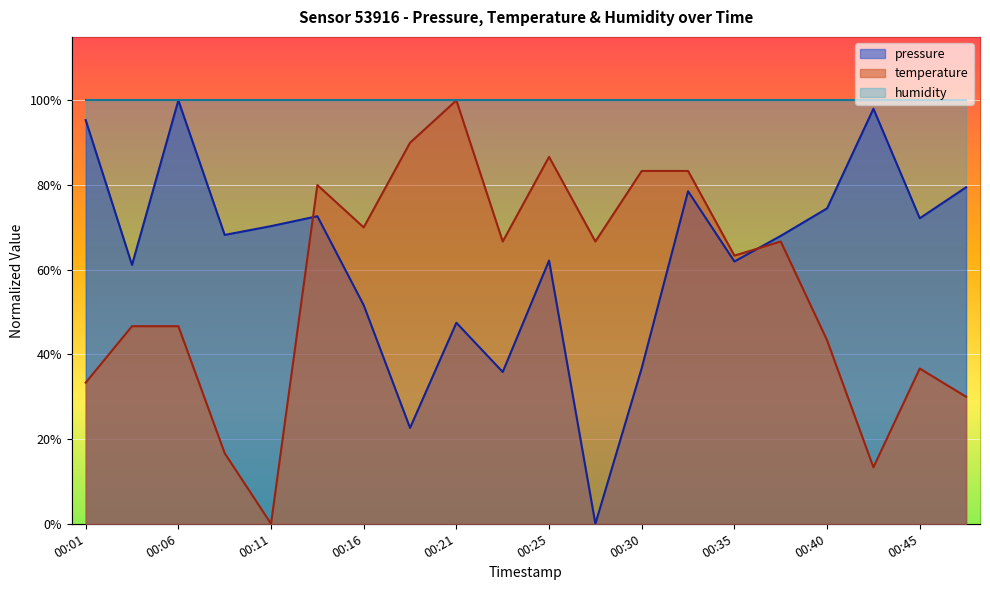

Which series ends up on top after the final intersection of temperature and pressure?

pressure